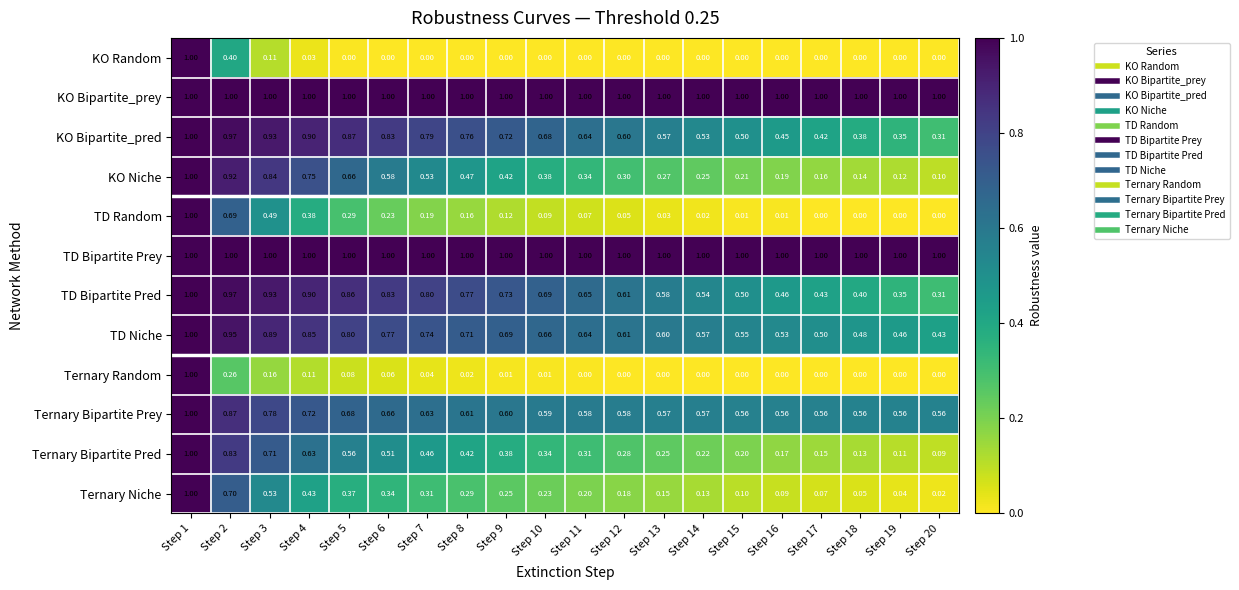

Is the value of KO Bipartite_pred at Step 18 greater than the value of Ternary Random at Step 10?

Yes